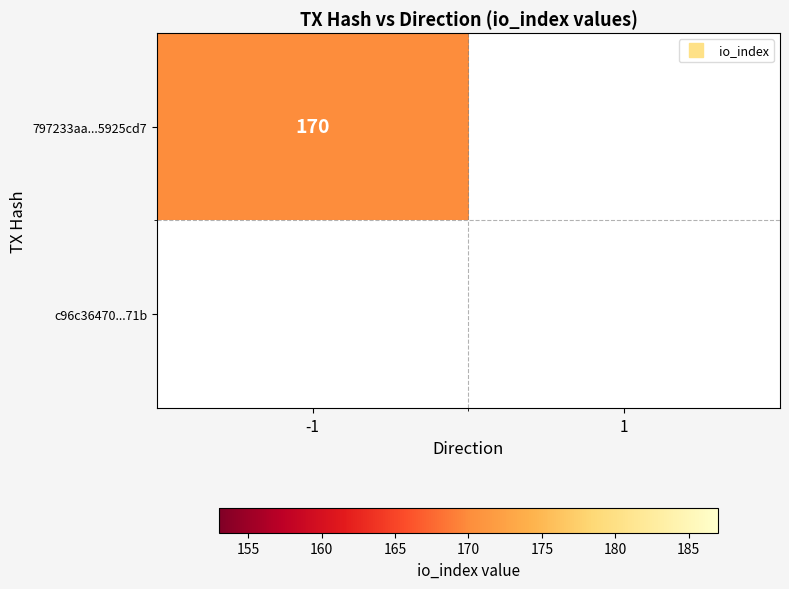

Which series has the largest total across all categories?

797233aa15e36dd7eb1266fb32c33ade5925cd7